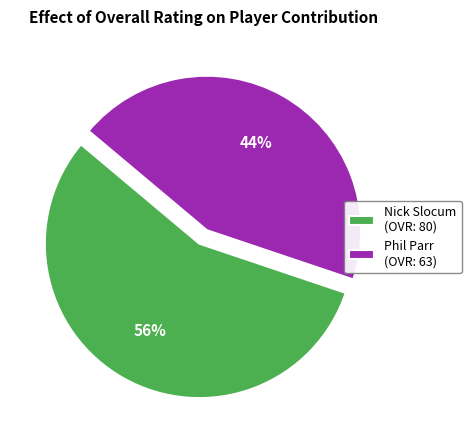

To the nearest percent, what is the difference between the largest and smallest slice percentages?

12%